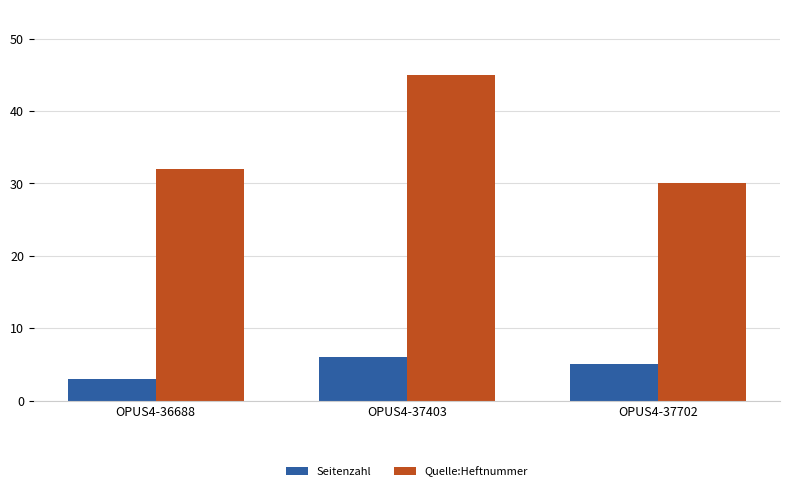

True or false: Quelle:Heftnummer has a value of 9 at OPUS4-37403.

False